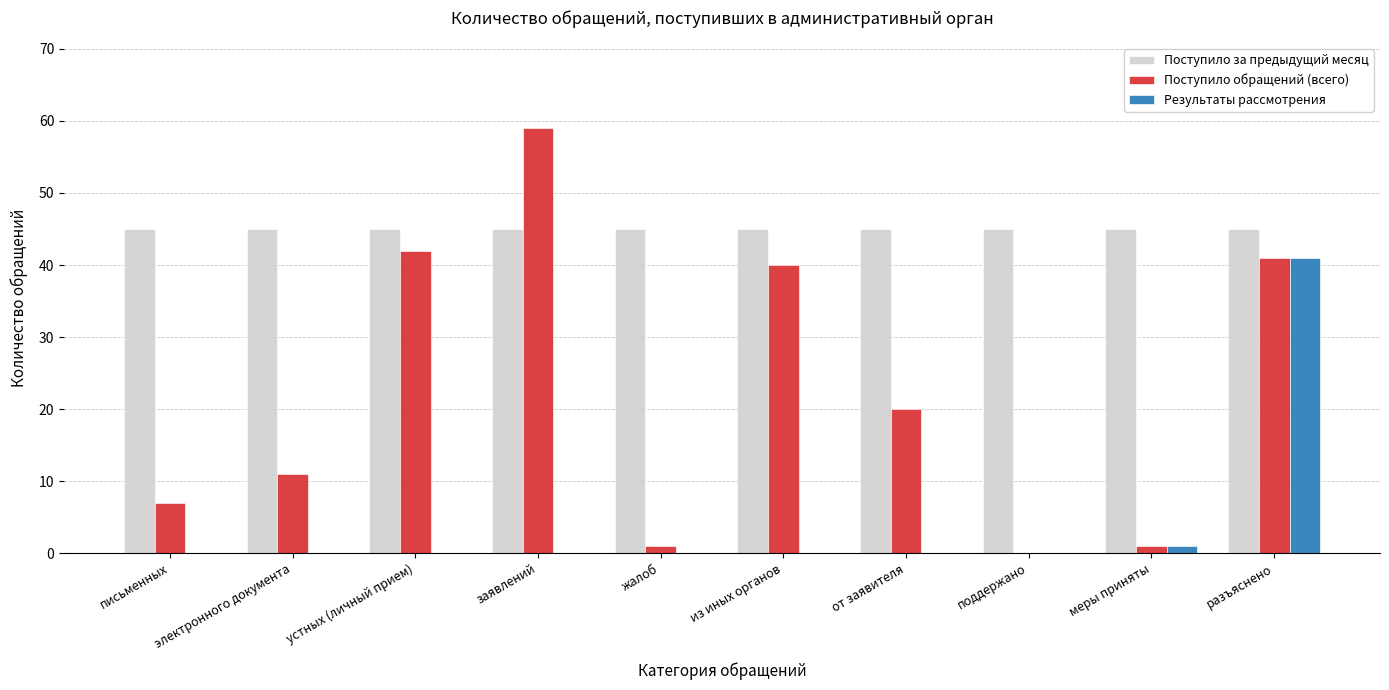

Between заявлений and жалоб, which series saw the biggest shift?

Поступило обращений (всего)